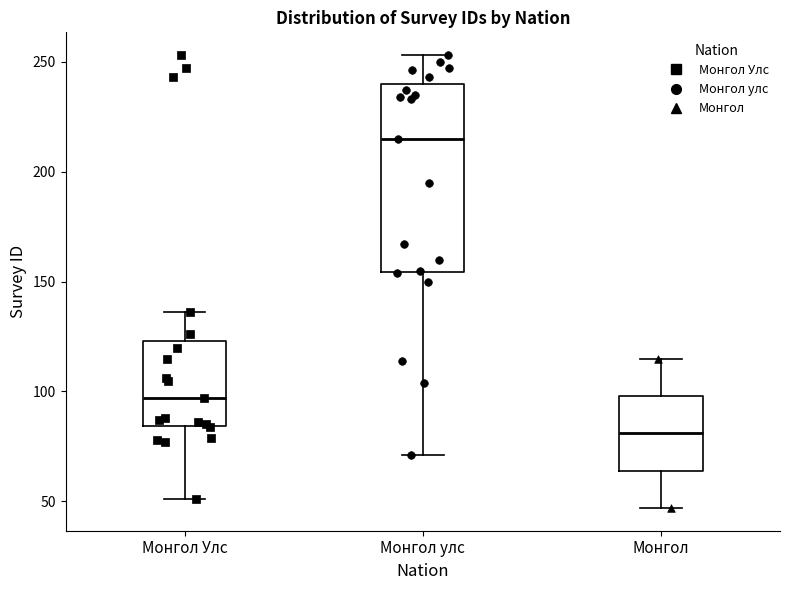

Where is the lower edge of the box for Монгол on the y-axis? The values are not printed on the chart, so give them approximately, as read against the axis.

65